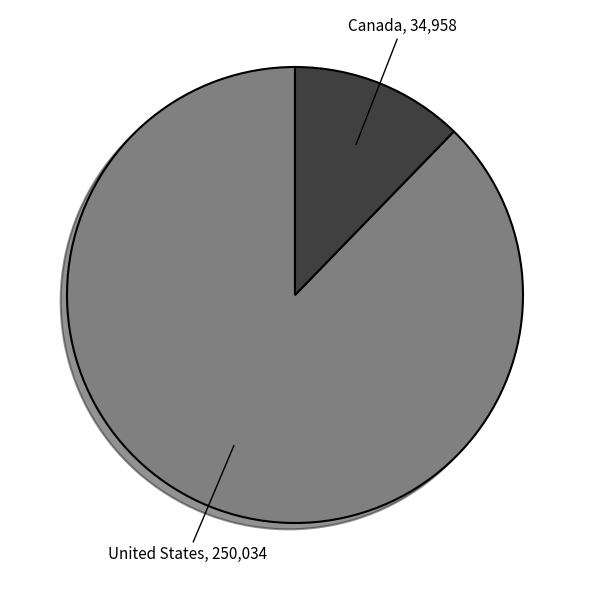

Count the number of slices in the pie.

2